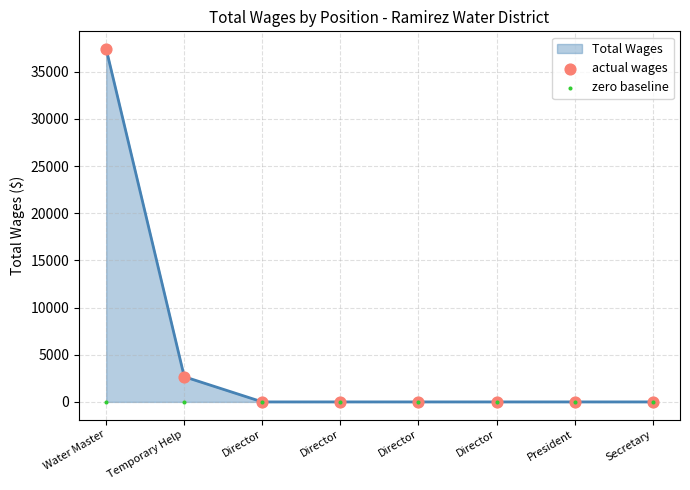

At how many categories does at least one series exceed 35746?

1